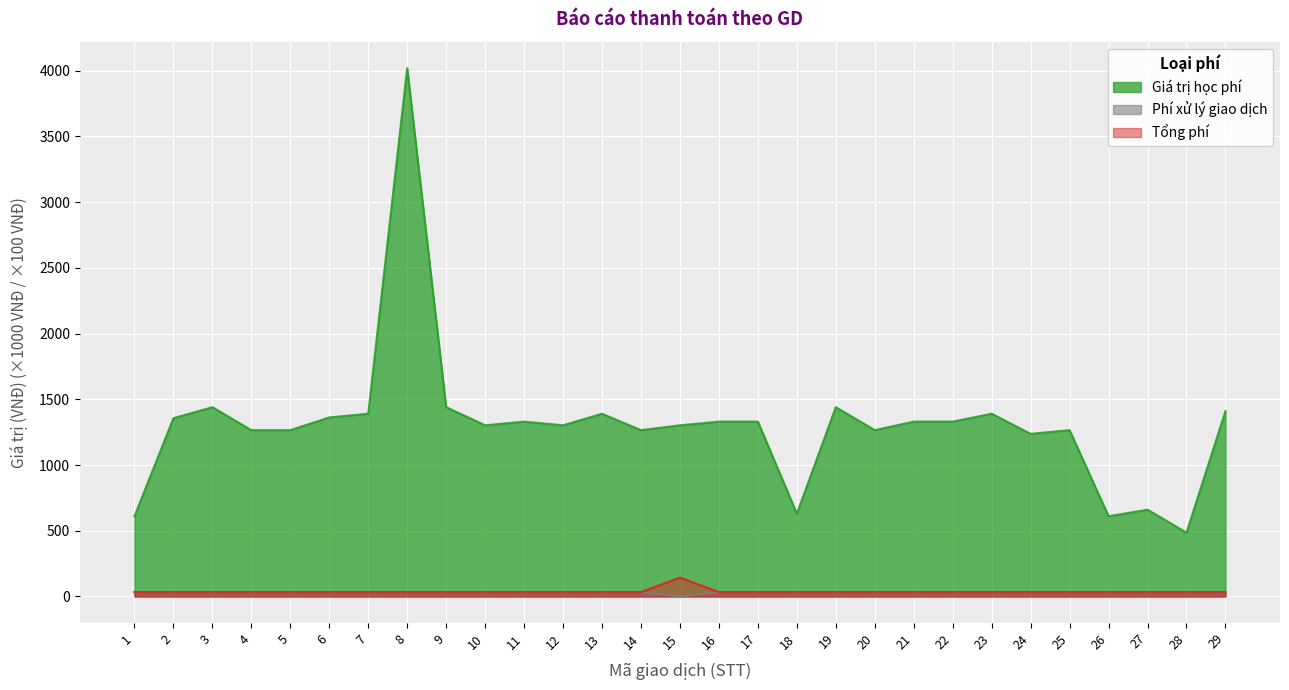

How many positive values does the Phí xử lý giao dịch series have?

28